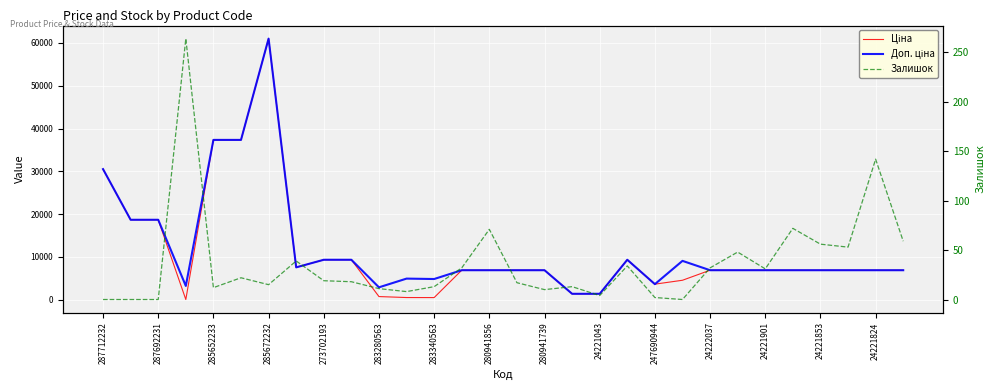

True or false: Залишок has more than 2 points higher than both neighbors.

True